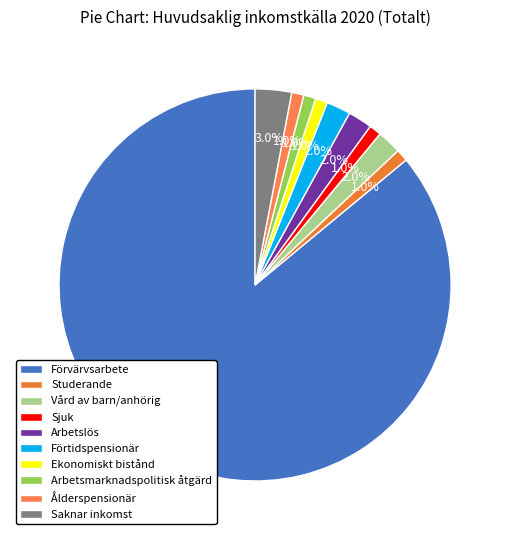

Is there any slice that represents more than half of the pie?

Yes